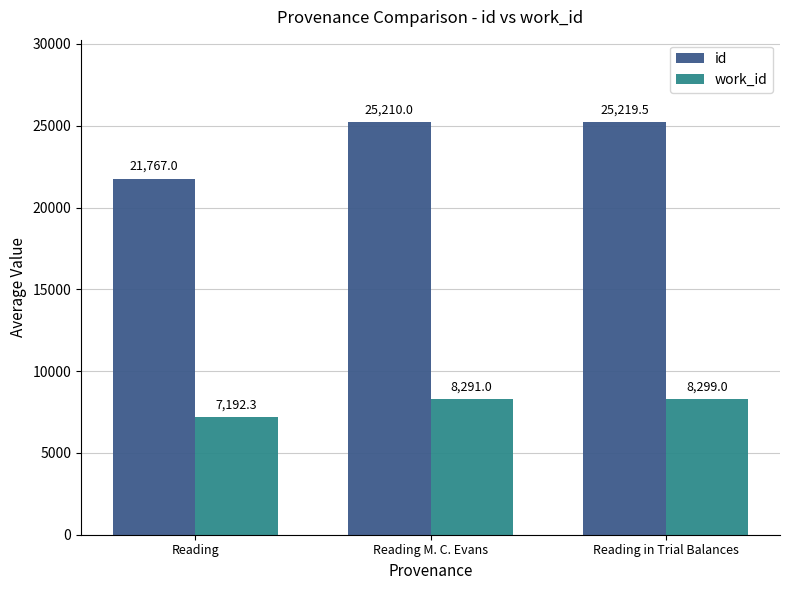

At which label does id reach its minimum?

Reading